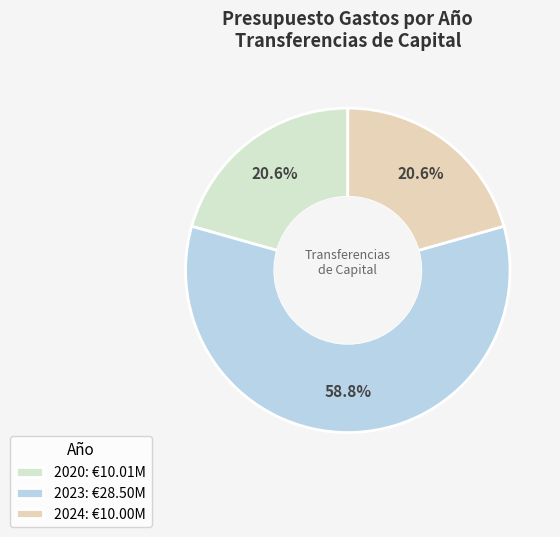

To the nearest percent, what is the difference between the 2023 and 2020 slice percentages?

38%